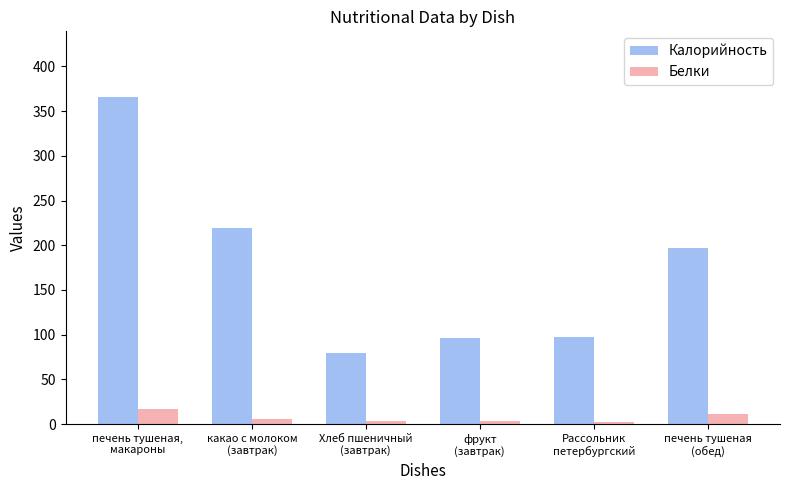

What is the highest value of the Калорийность series?

366